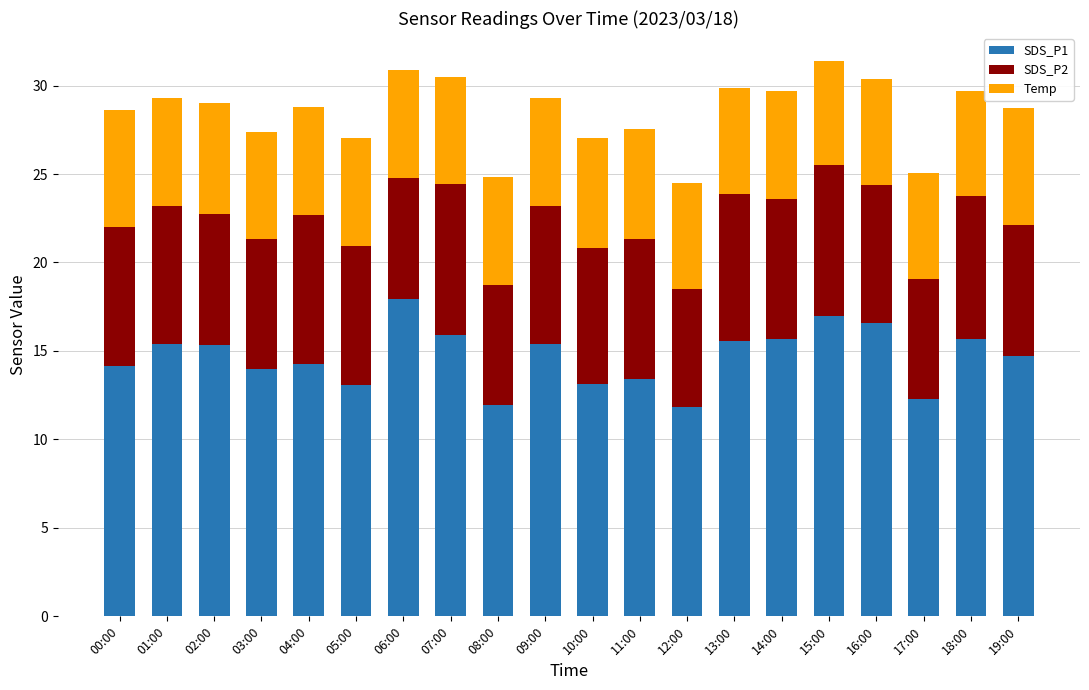

The value of SDS_P1 at 08:00 is 11.9. True or false?

True